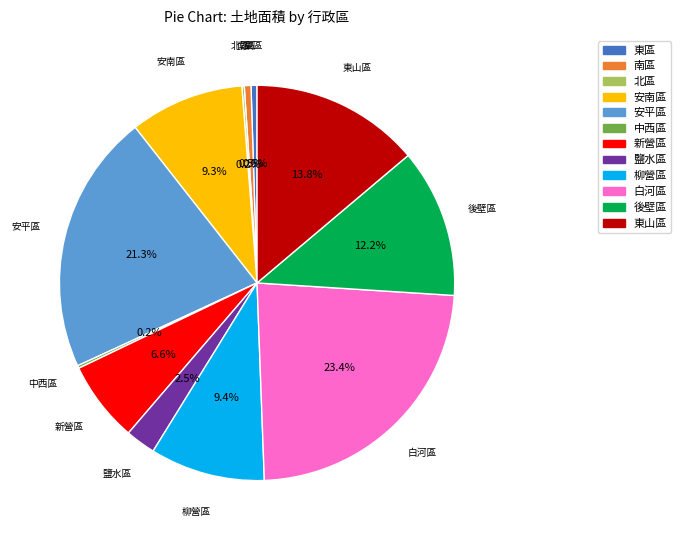

Which category has the biggest portion of the pie?

白河區